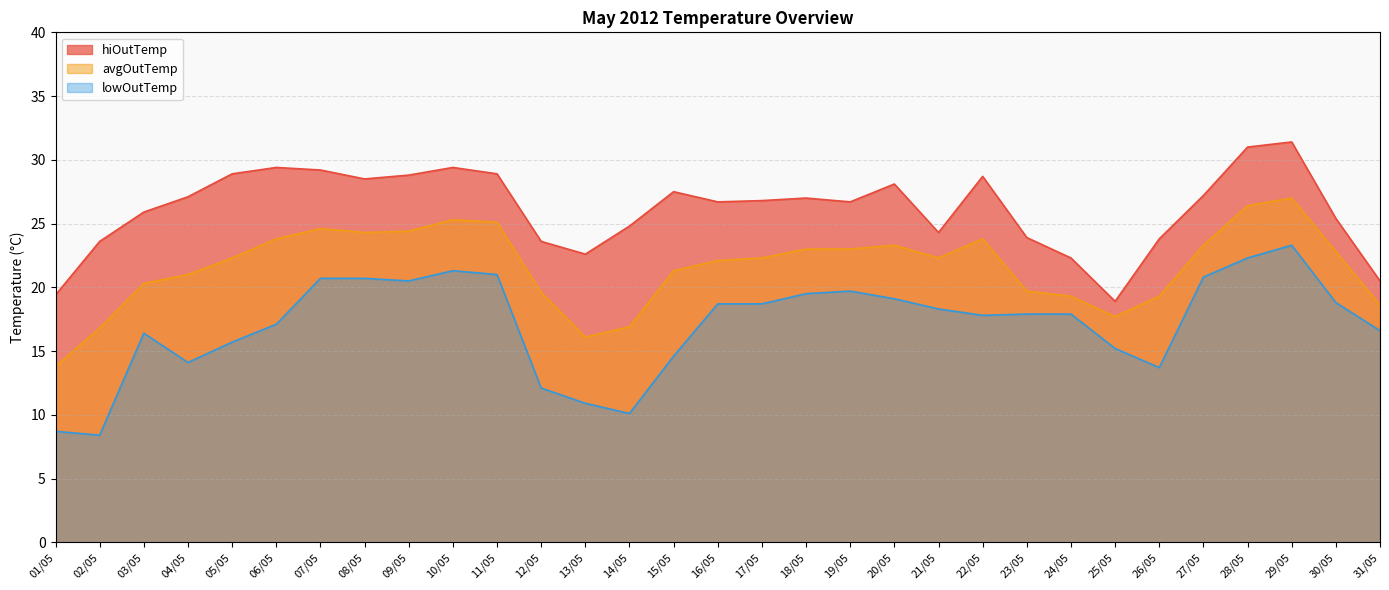

Reading right to left, transcribe all the data shown in this chart.

hiOutTemp: 20.5	25.4	31.4	31.0	27.2	23.8	18.9	22.3	23.9	28.7	24.3	28.1	26.7	27.0	26.8	26.7	27.5	24.8	22.6	23.6	28.9	29.4	28.8	28.5	29.2	29.4	28.9	27.1	25.9	23.6	19.4
avgOutTemp: 18.6	22.8	27.0	26.4	23.3	19.3	17.7	19.3	19.7	23.8	22.3	23.3	23.0	23.0	22.3	22.1	21.3	16.9	16.1	19.6	25.1	25.3	24.4	24.3	24.6	23.8	22.3	21.0	20.3	16.8	13.8
lowOutTemp: 16.6	18.8	23.3	22.3	20.8	13.7	15.2	17.9	17.9	17.8	18.3	19.1	19.7	19.5	18.7	18.7	14.6	10.1	10.9	12.1	21.0	21.3	20.5	20.7	20.7	17.1	15.7	14.1	16.4	8.4	8.7